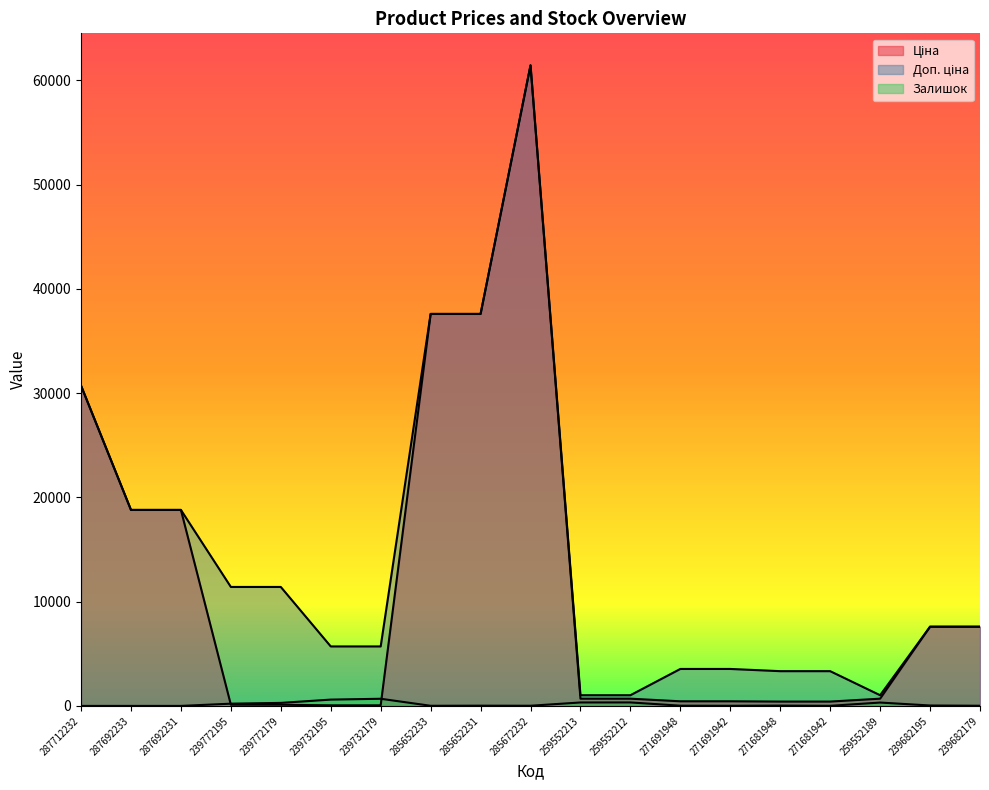

What is the difference between the maximum and minimum values in the Залишок series?

686.0